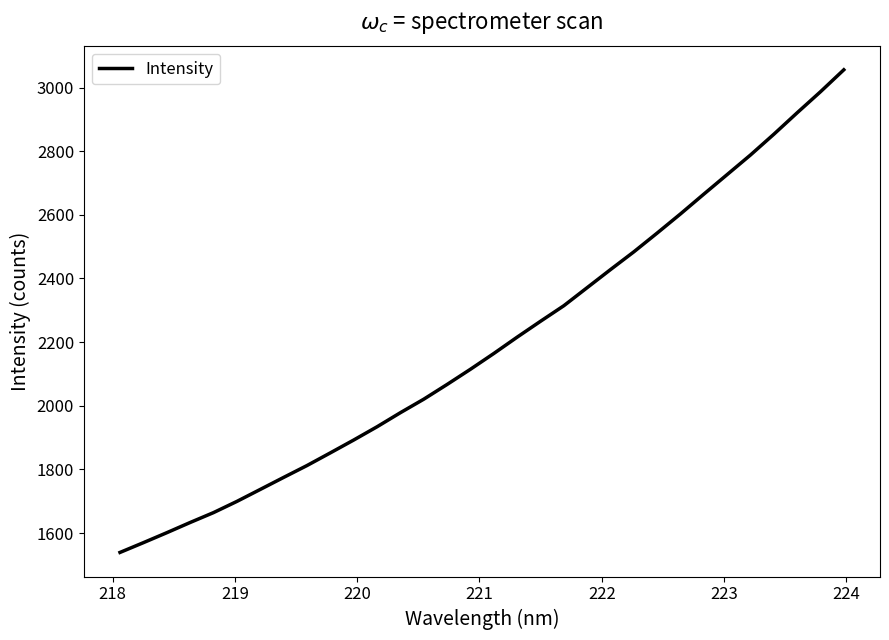

What is the greatest value displayed?

3055.7